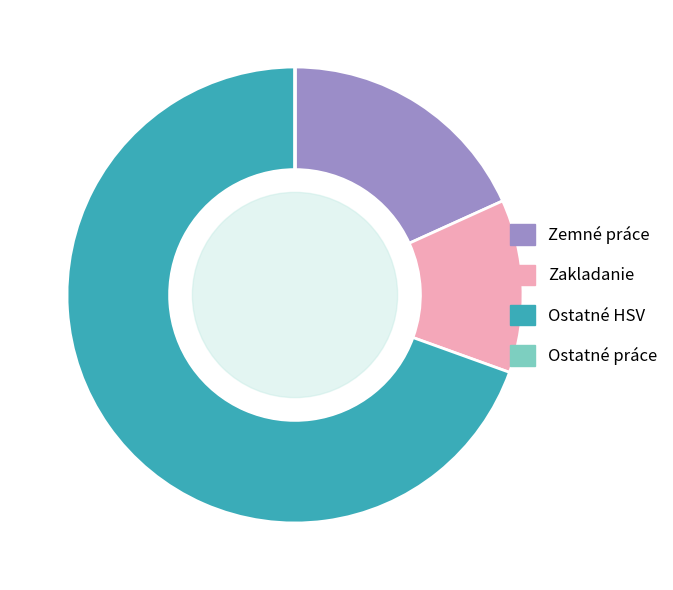

Does Zakladanie represent more than half of the total?

No